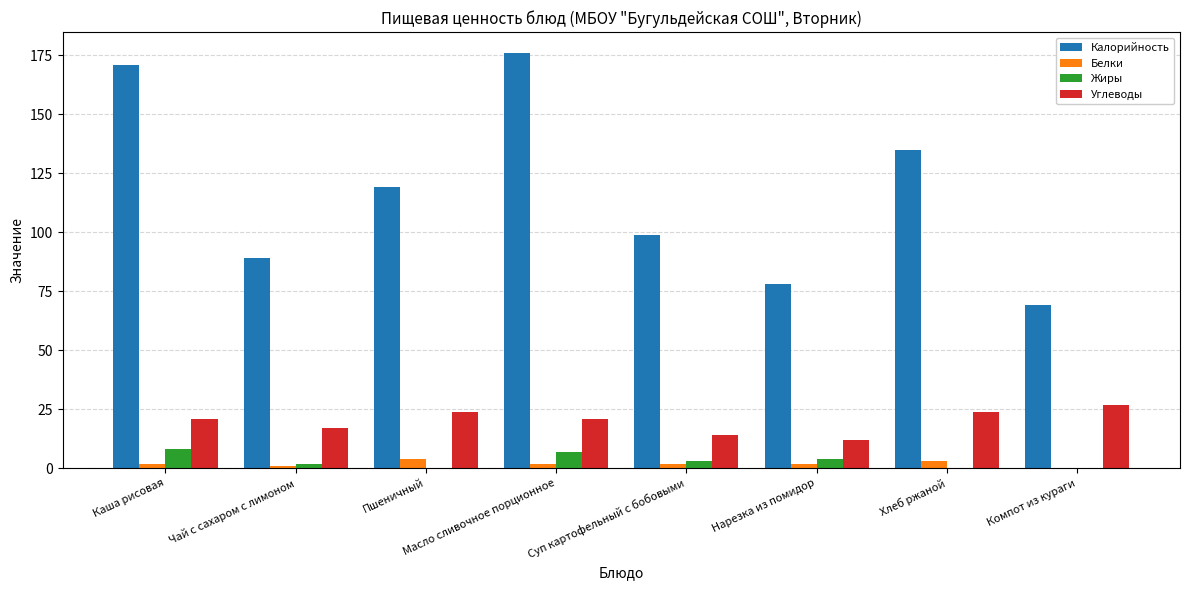

At which label does Калорийность first exceed 119?

Каша рисовая